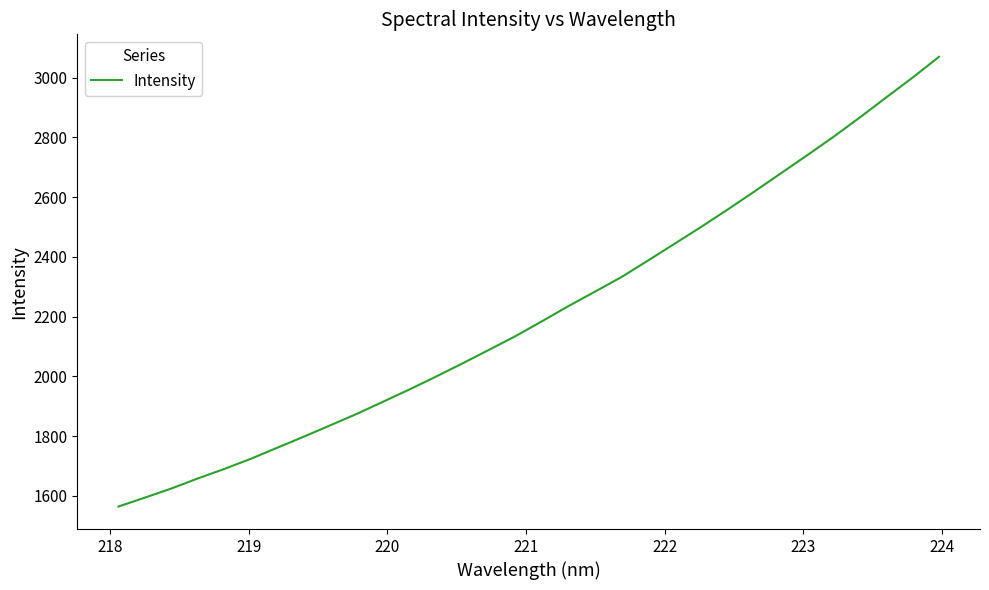

What is the maximum value shown in the chart?

3069.4